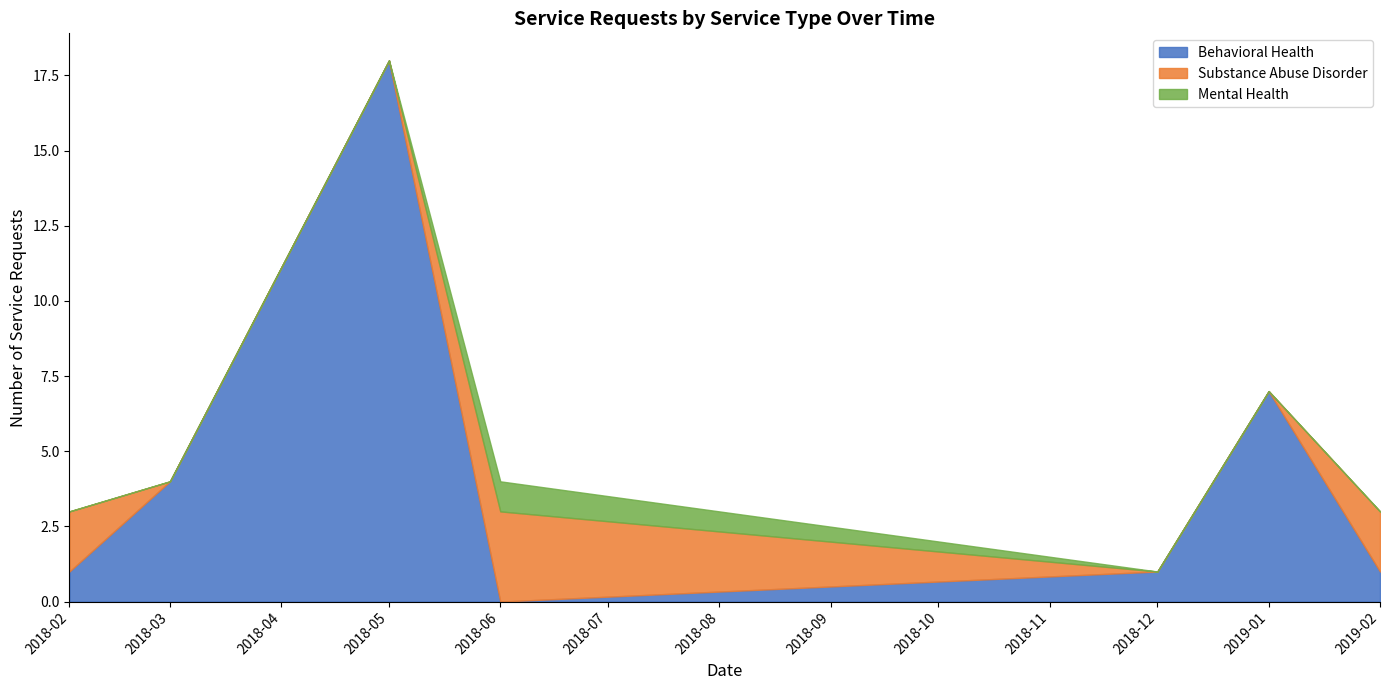

At which label does Behavioral Health reach its minimum?

2018-06